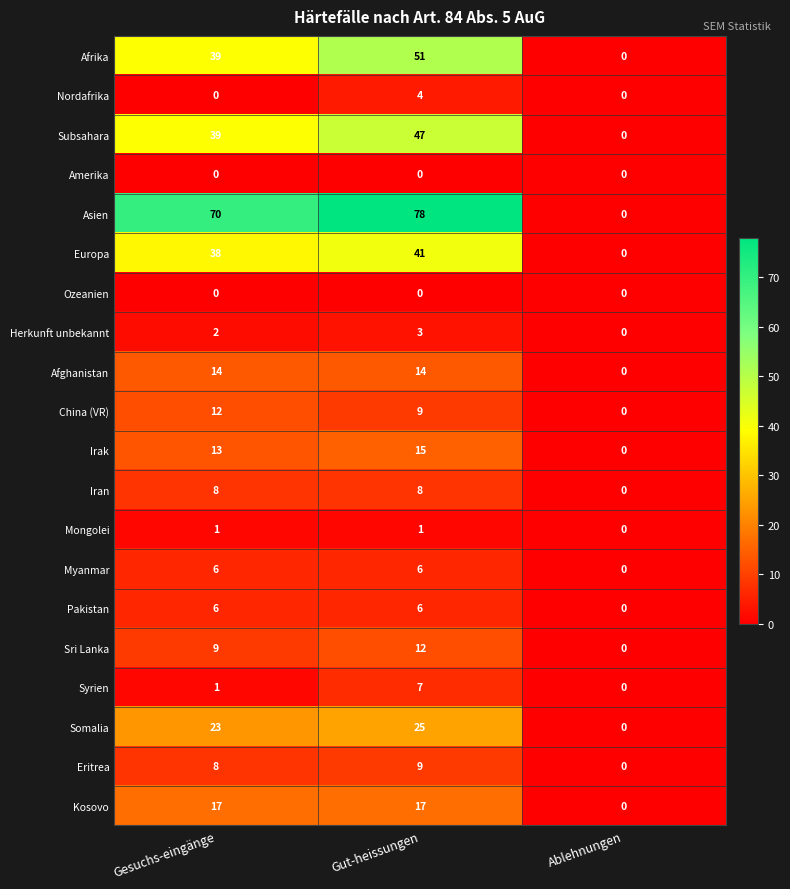

What is the sum of all Europa values?

79